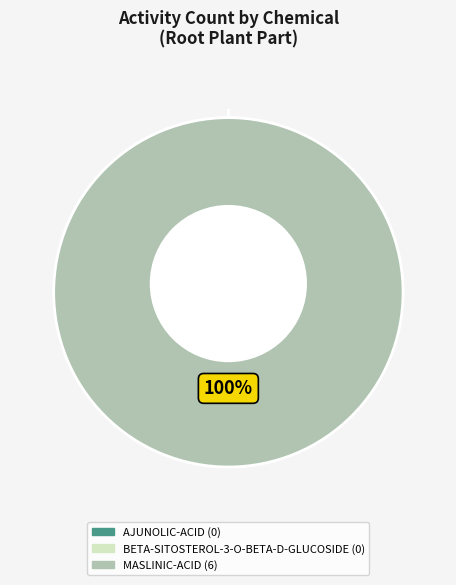

Do MASLINIC-ACID and AJUNOLIC-ACID together represent more than half of the pie?

Yes